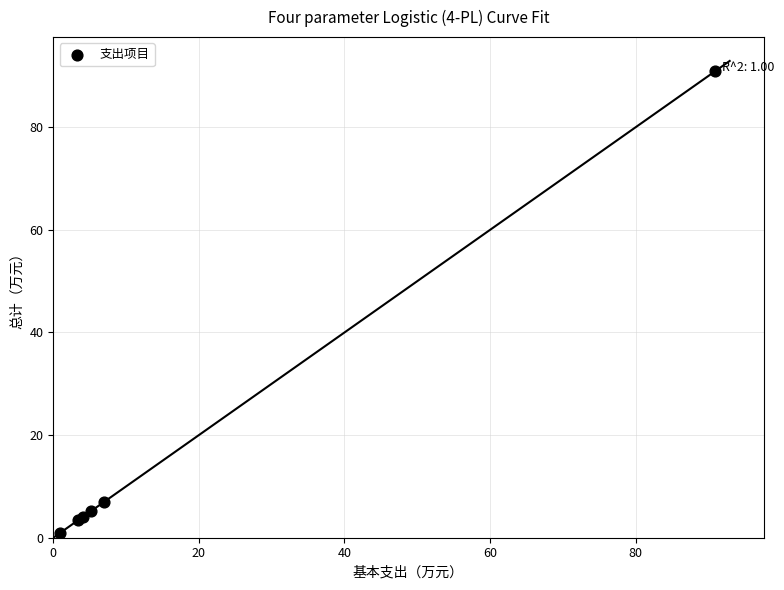

What Y value in the scatter plot is closest to 45?

6.9